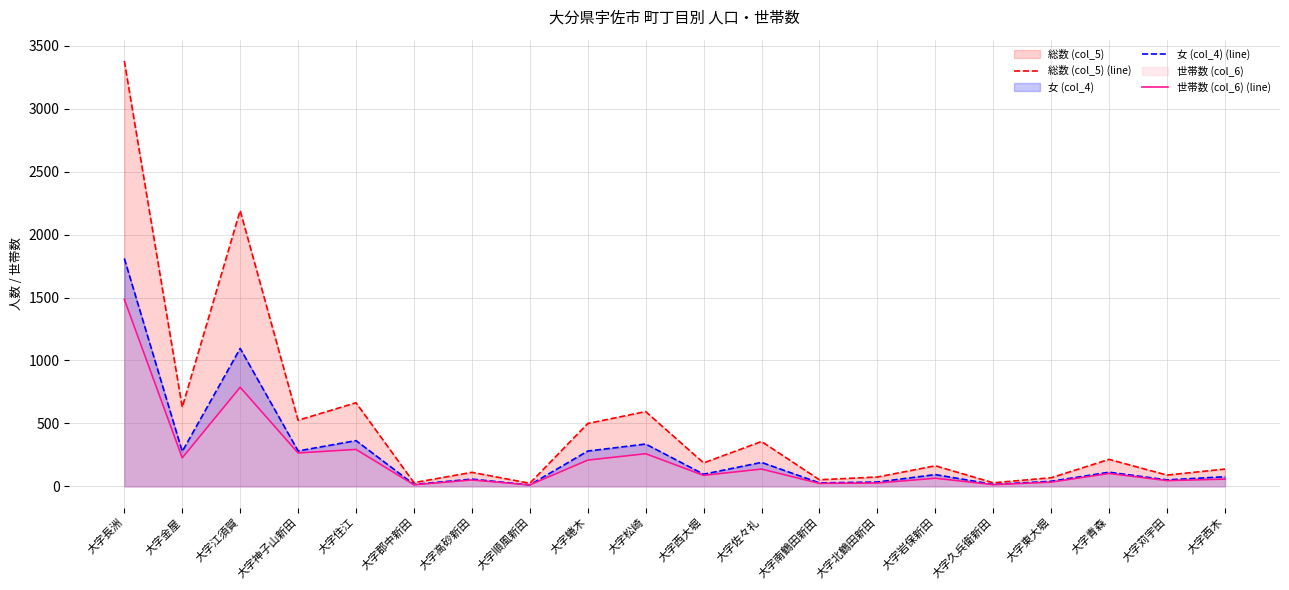

Reading left to right, transcribe all the data shown in this chart.

総数 (col_5) (line): 大字長洲=3381	大字金屋=629	大字江須賀=2192	大字神子山新田=525	大字住江=664	大字郡中新田=29	大字高砂新田=111	大字順風新田=24	大字蜷木=499	大字松崎=594	大字西大堀=186	大字佐々礼=356	大字南鶴田新田=52	大字北鶴田新田=74	大字岩保新田=163	大字久兵衛新田=28	大字東大堀=68	大字青森=214	大字苅宇田=89	大字西木=137
女 (col_4) (line): 大字長洲=1811	大字金屋=277	大字江須賀=1096	大字神子山新田=281	大字住江=363	大字郡中新田=15	大字高砂新田=57	大字順風新田=11	大字蜷木=280	大字松崎=336	大字西大堀=96	大字佐々礼=190	大字南鶴田新田=27	大字北鶴田新田=34	大字岩保新田=93	大字久兵衛新田=15	大字東大堀=40	大字青森=112	大字苅宇田=51	大字西木=76
世帯数 (col_6) (line): 大字長洲=1486	大字金屋=226	大字江須賀=787	大字神子山新田=265	大字住江=293	大字郡中新田=12	大字高砂新田=50	大字順風新田=11	大字蜷木=208	大字松崎=259	大字西大堀=87	大字佐々礼=137	大字南鶴田新田=23	大字北鶴田新田=26	大字岩保新田=64	大字久兵衛新田=13	大字東大堀=33	大字青森=102	大字苅宇田=45	大字西木=57